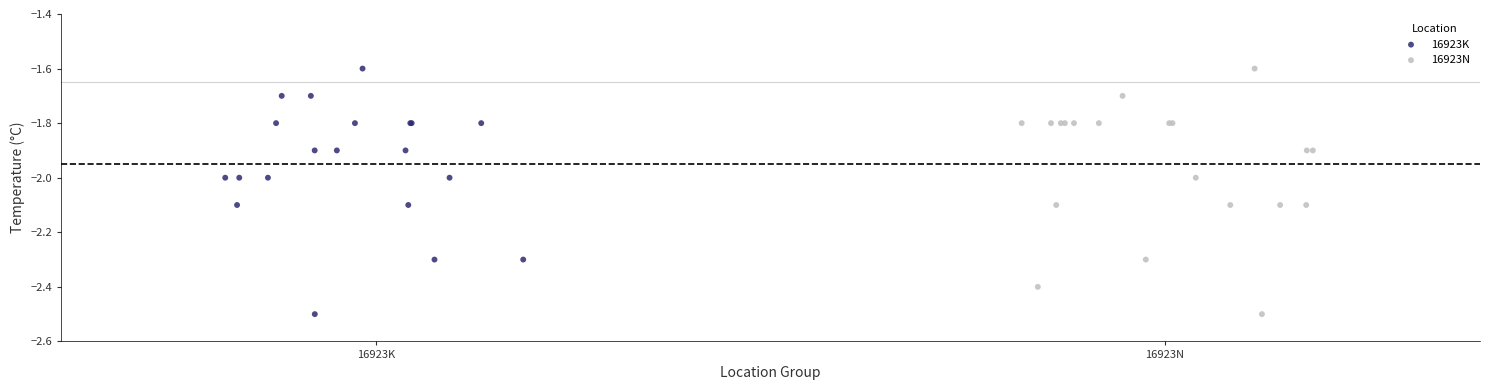

What are all the series names shown in the legend?

16923K, 16923N